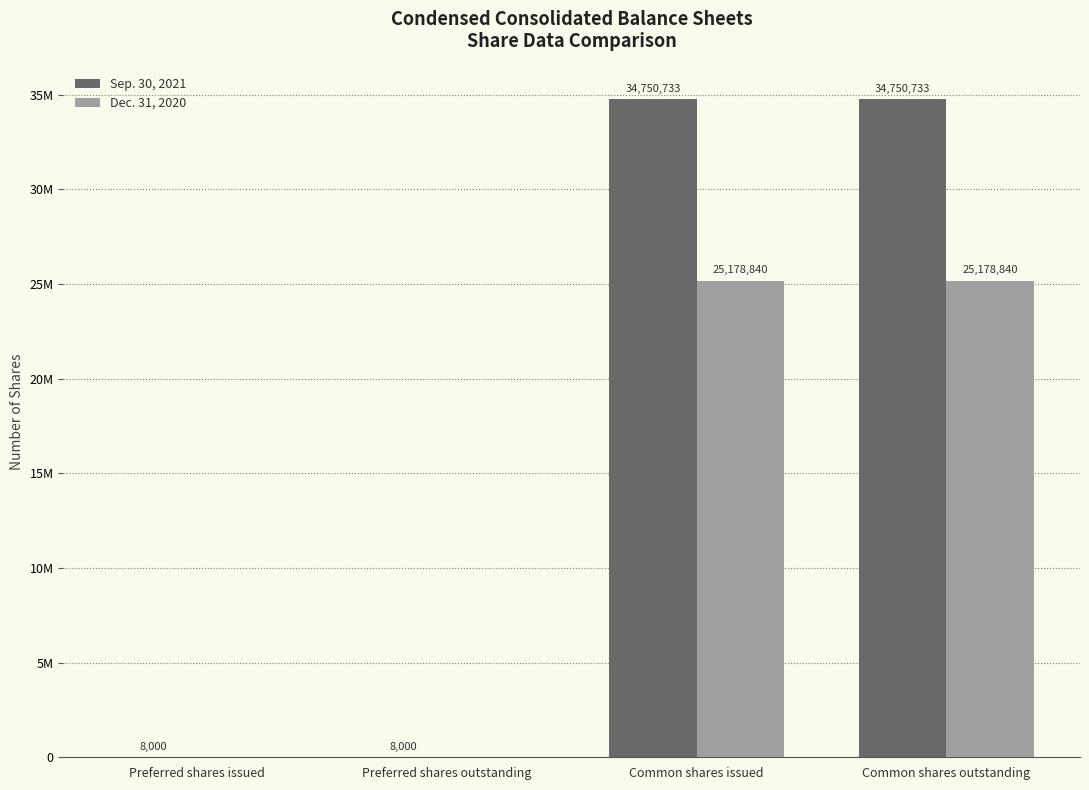

What is the maximum value shown in the chart?

34750733